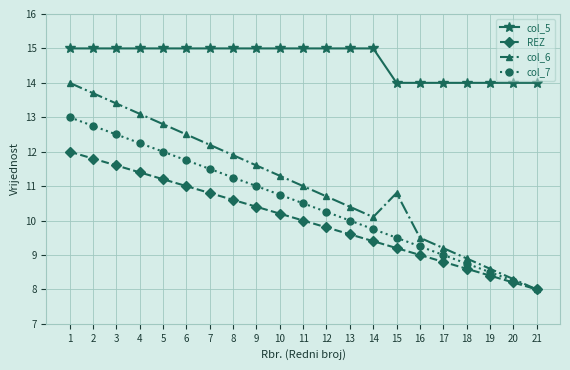

Which category has the lowest value in the REZ series?

21